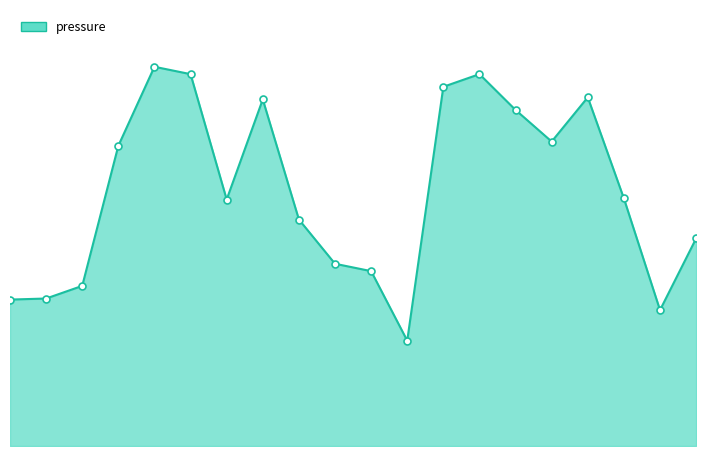

Does the chart have visible grid lines?

No